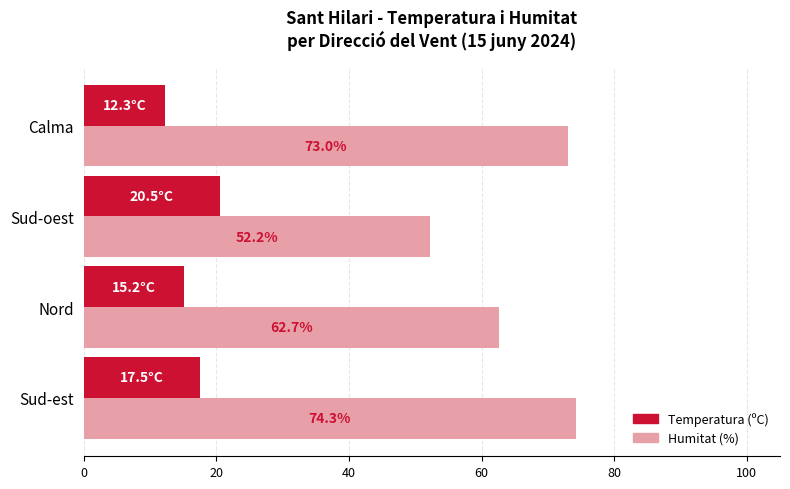

What are all the series names shown in the legend?

Temperatura (ºC), Humitat (%)